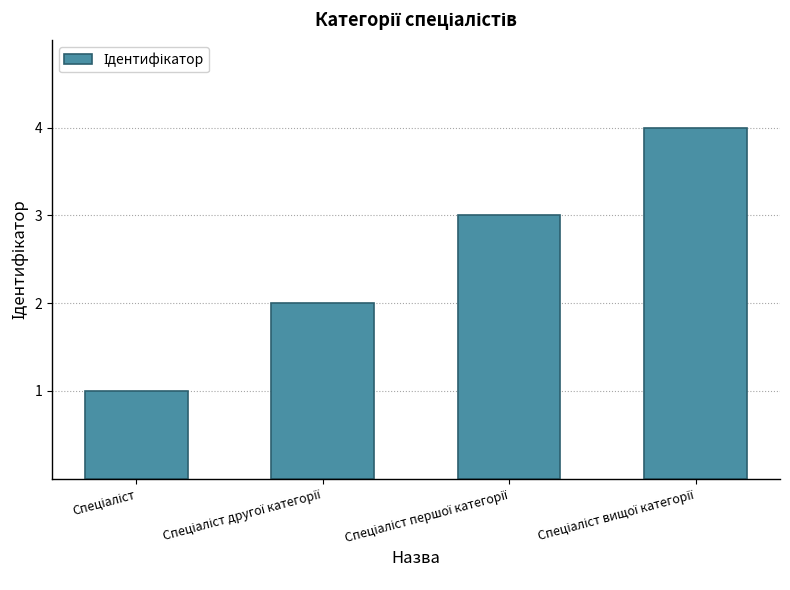

What is the maximum value shown in the chart?

4